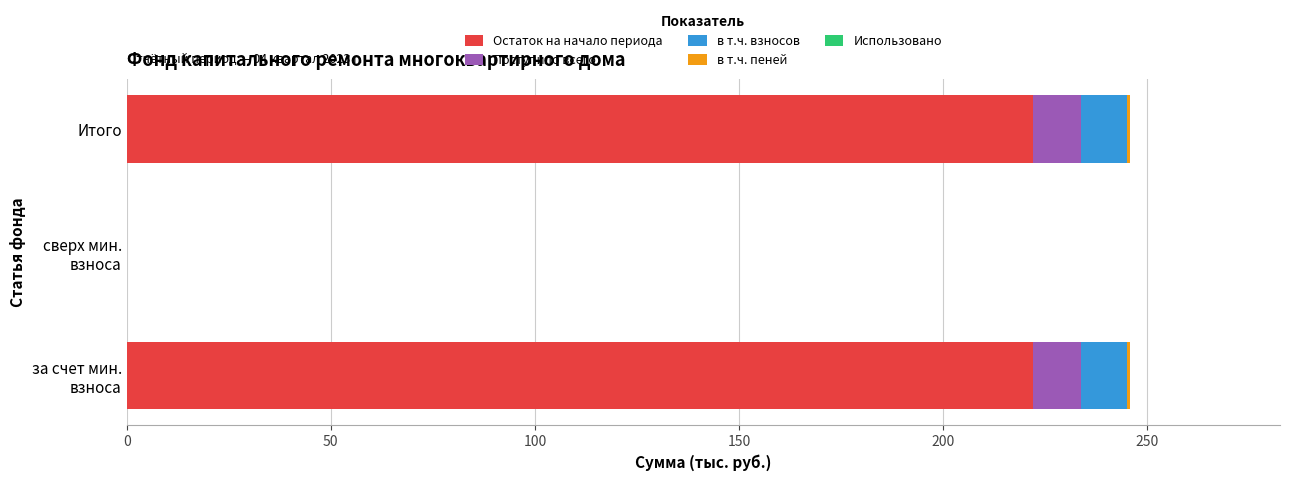

How many distinct data groups are displayed?

4